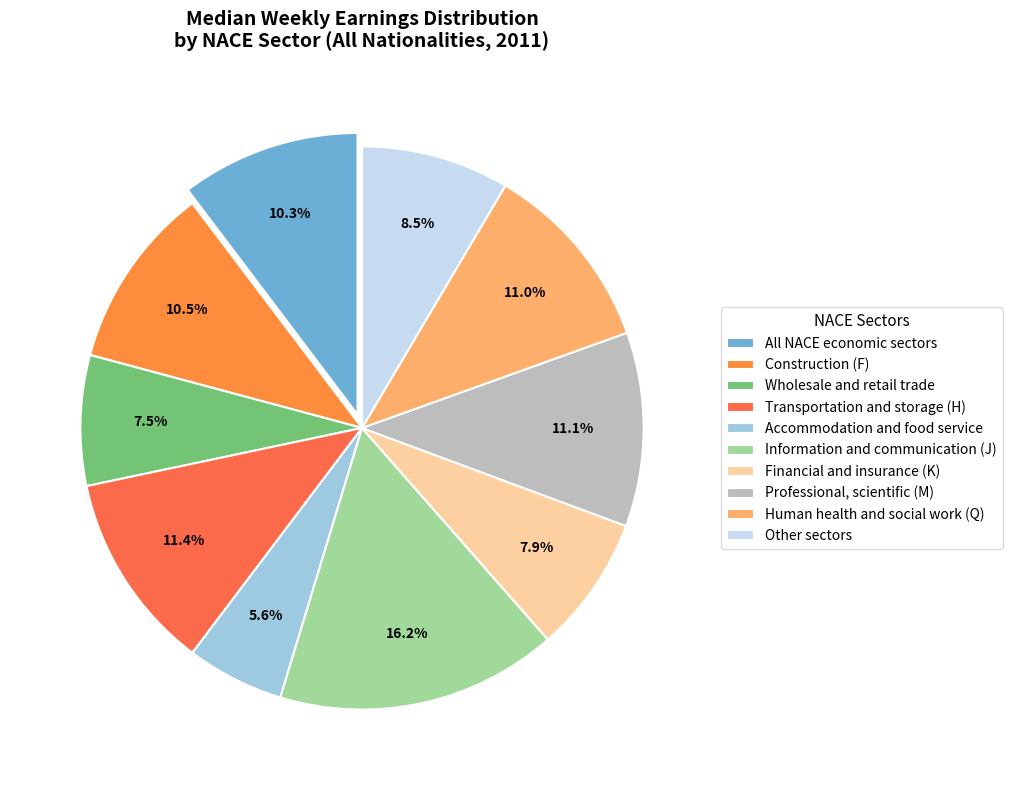

The Information and communication (J) slice represents 5% of the pie. True or false?

False